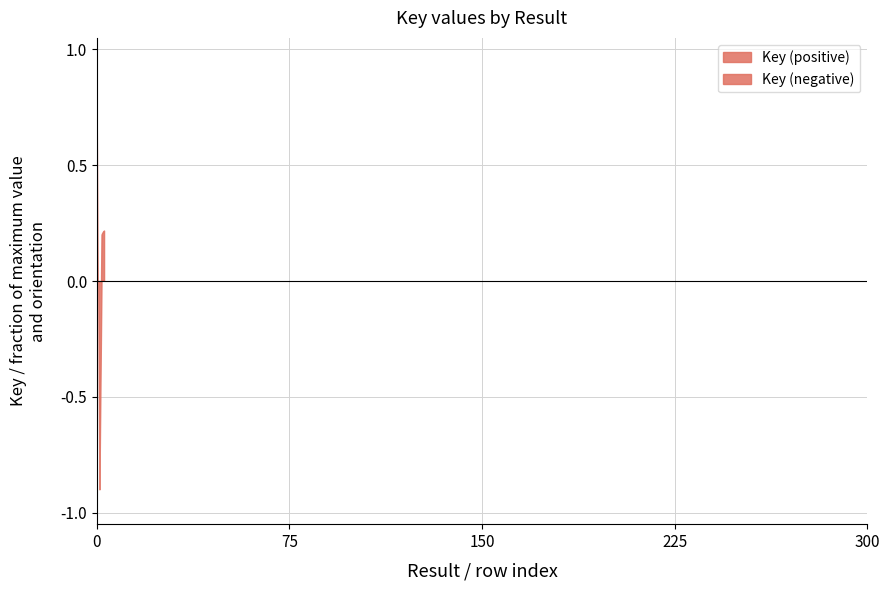

Reading right to left, what are all the values shown in this chart?

1057739	1057739	44099241	44099241